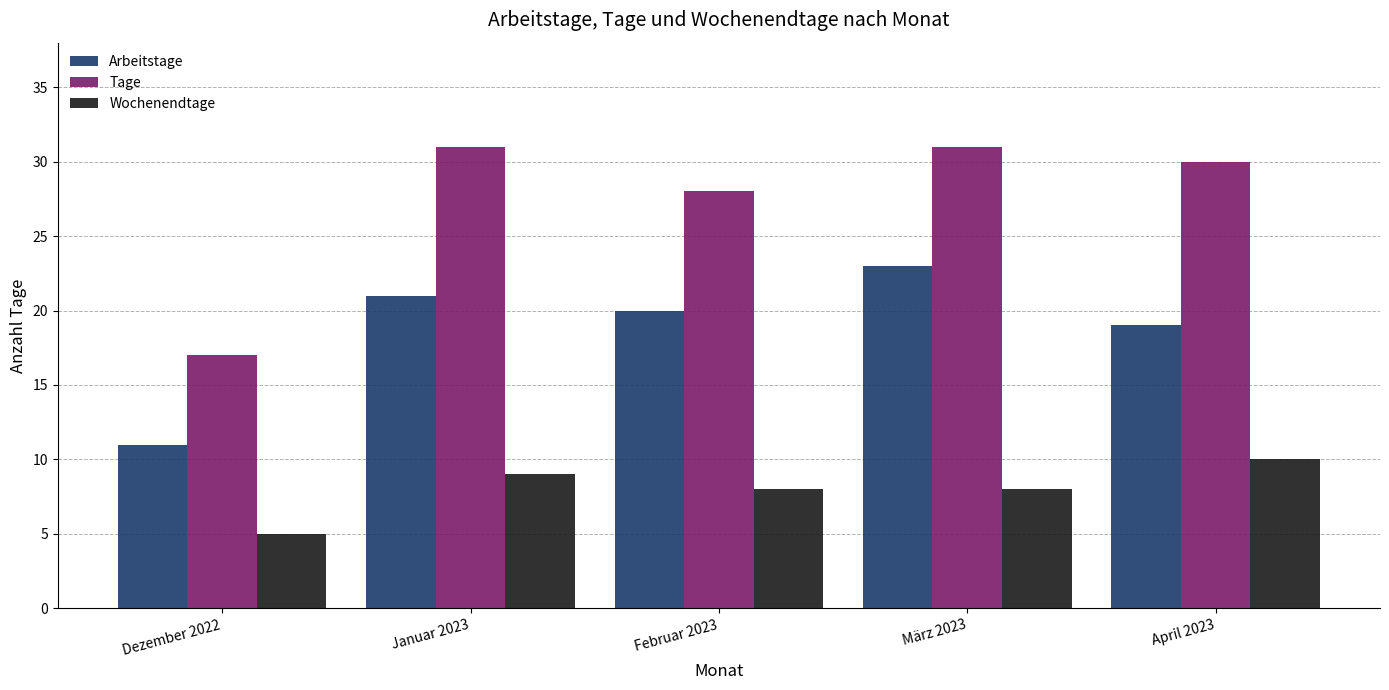

Which series has the widest spread of values?

Tage